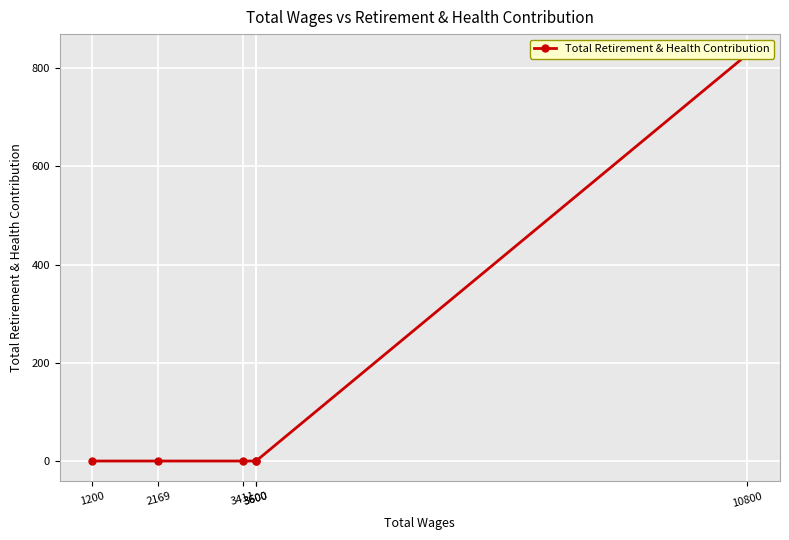

True or false: the data shows 0 at 3411.

True